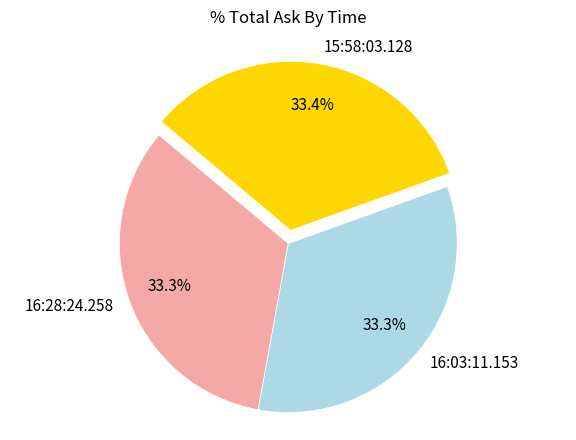

The 16:28:24.258 slice represents 33% of the pie. True or false?

True